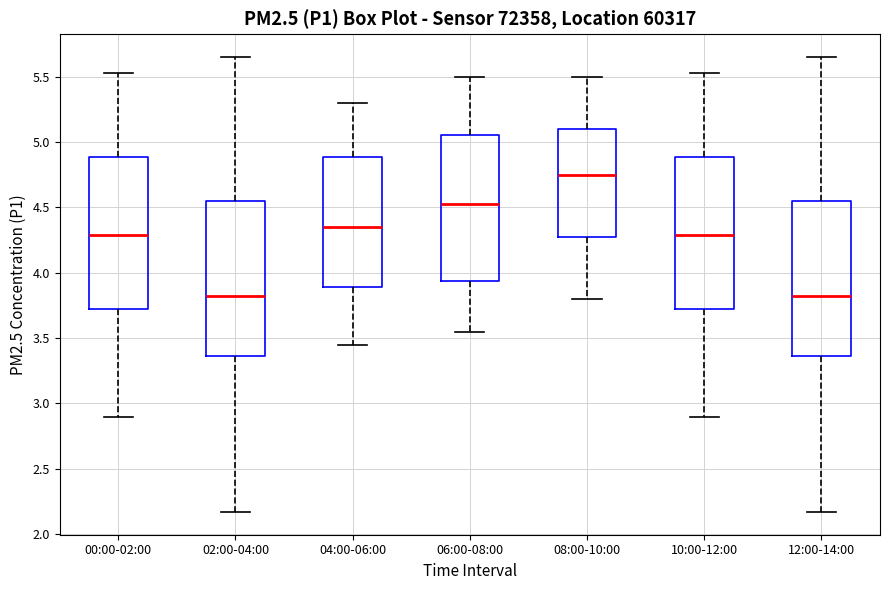

Reading left to right, transcribe this box plot: for each box, give where its median line is, the range the box spans, and where its two whiskers end, as read against the y-axis. The values are not printed on the chart, so give them approximately, as read against the axis.

00:00-02:00: median 4.30, box 3.75 to 4.90, whiskers 2.90 to 5.55
02:00-04:00: median 3.85, box 3.35 to 4.55, whiskers 2.15 to 5.65
04:00-06:00: median 4.35, box 3.90 to 4.90, whiskers 3.45 to 5.30
06:00-08:00: median 4.55, box 3.95 to 5.05, whiskers 3.55 to 5.50
08:00-10:00: median 4.75, box 4.30 to 5.10, whiskers 3.80 to 5.50
10:00-12:00: median 4.30, box 3.75 to 4.90, whiskers 2.90 to 5.55
12:00-14:00: median 3.85, box 3.35 to 4.55, whiskers 2.15 to 5.65